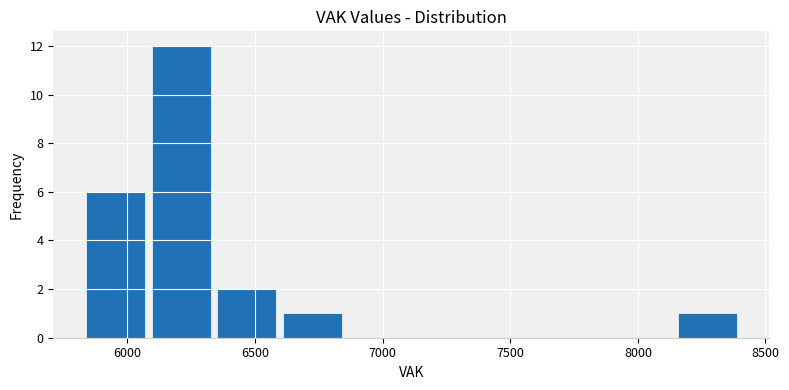

Which range on the x-axis has the tallest bar?

6100 to 6350